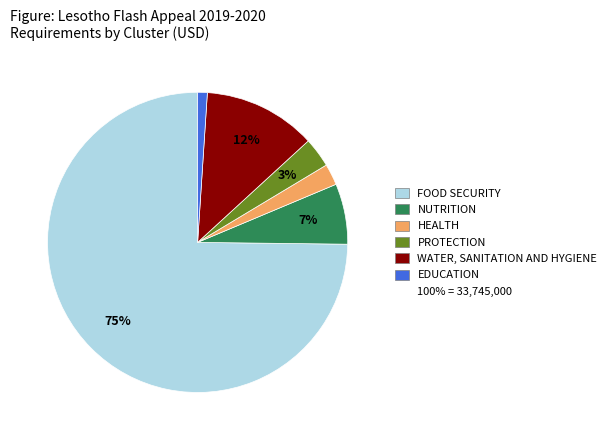

To the nearest percent, what is the difference between the largest and smallest slice percentages?

74%